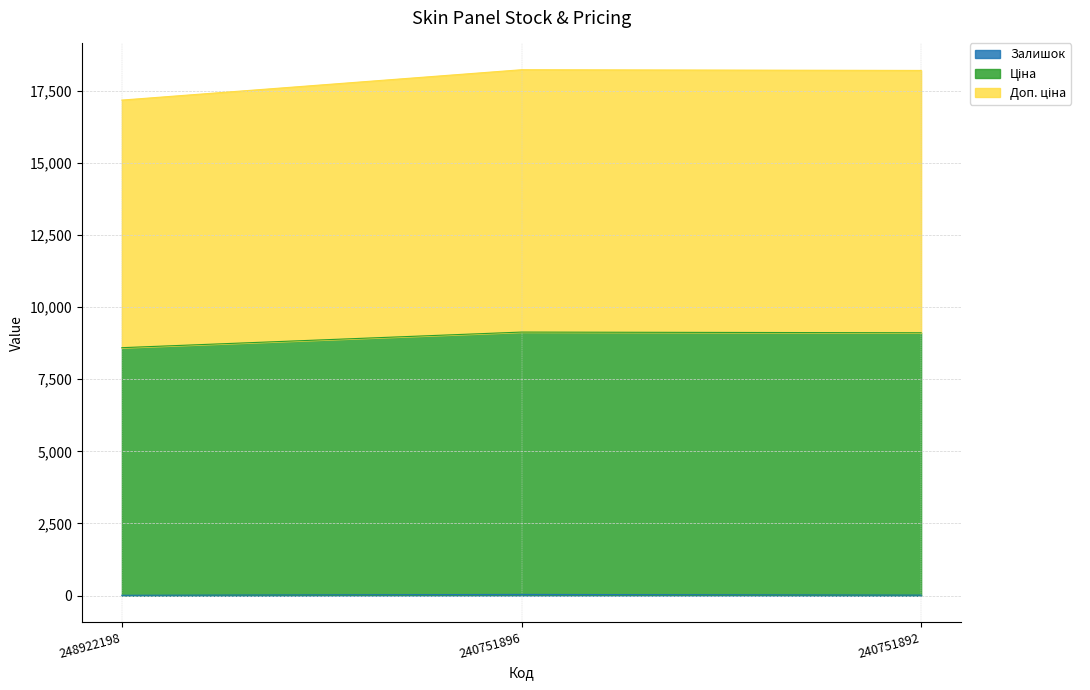

At which category does the chart reach its peak across all series?

240751896